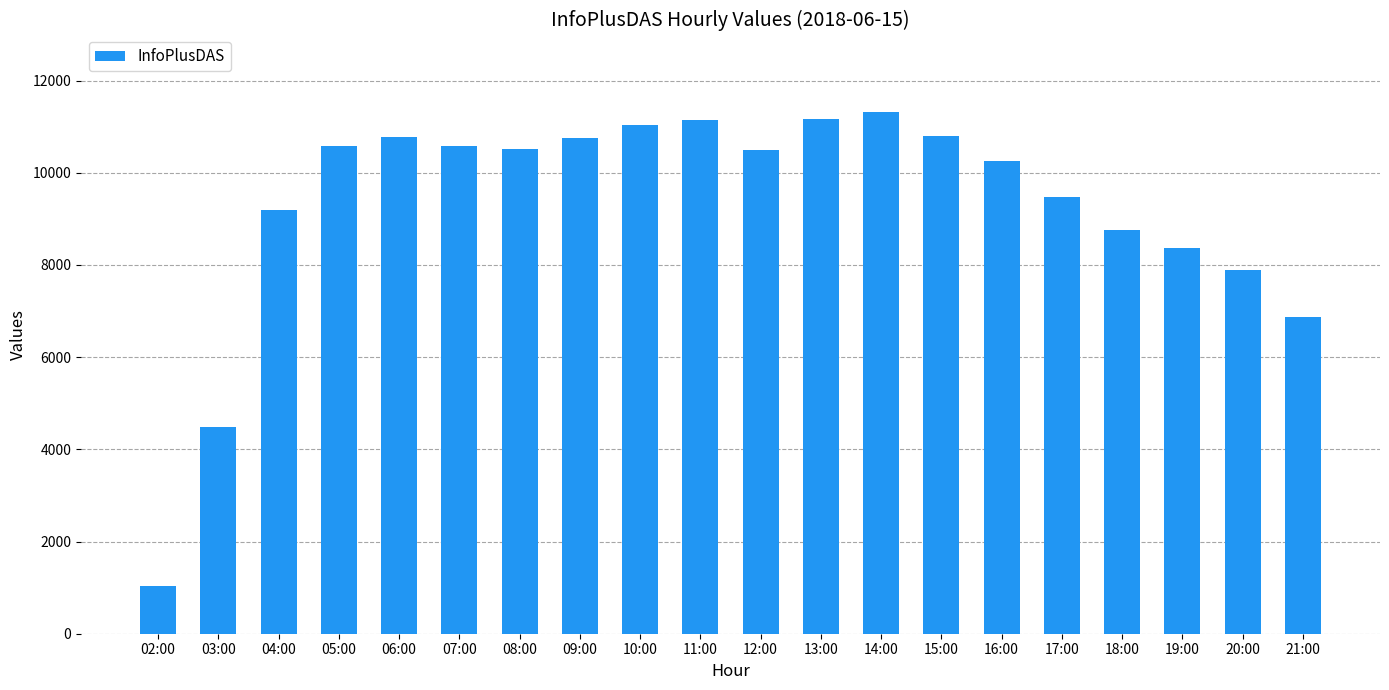

What is the label of the 1st bar from the right?

21:00